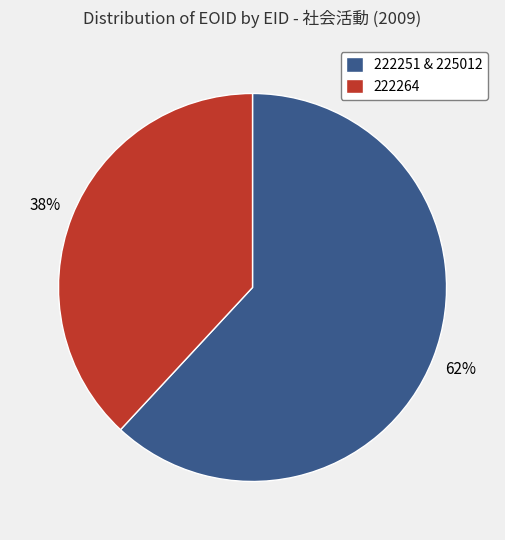

What percentage is the 222264 slice, to the nearest percent?

38%